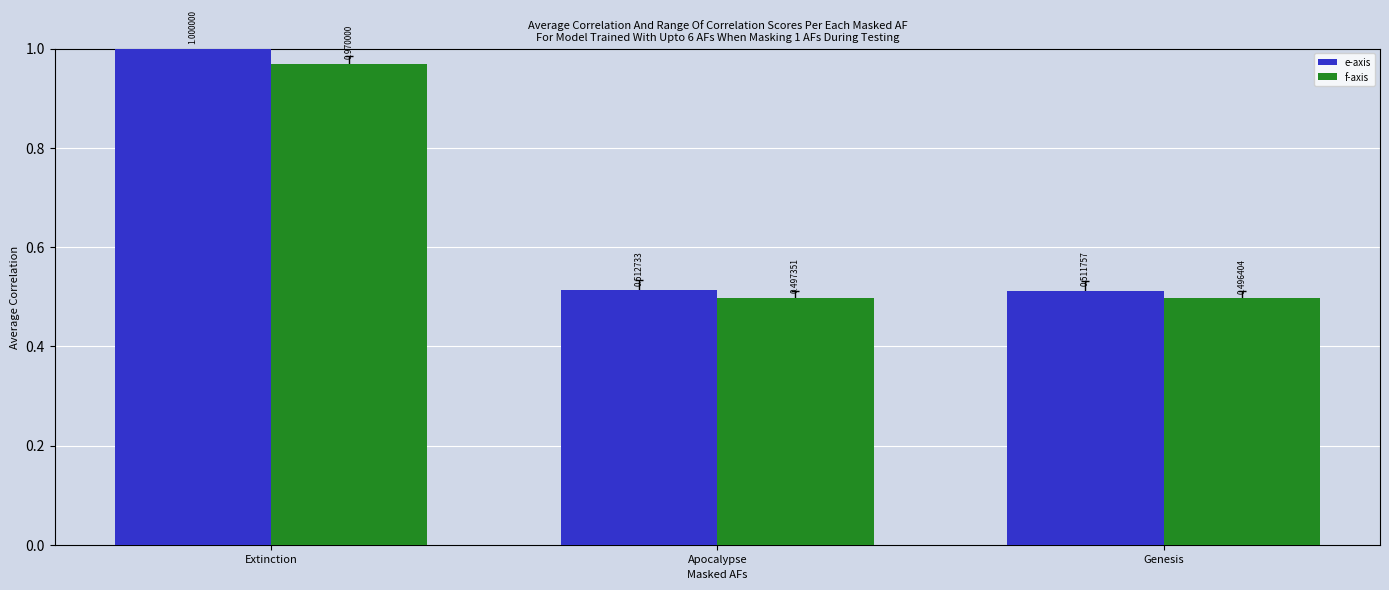

At which category is the sum across all series the highest?

Extinction